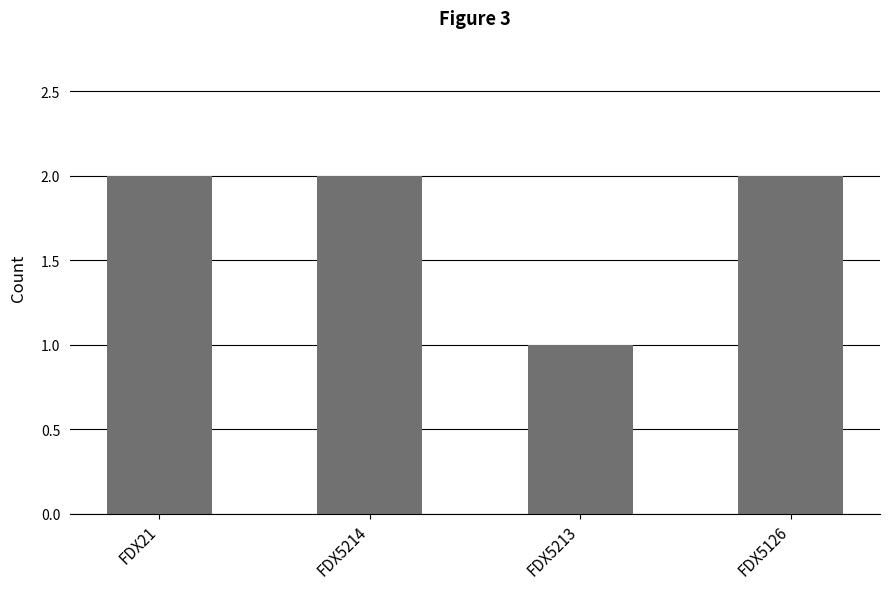

The value at FDX5214 is 1. True or false?

False